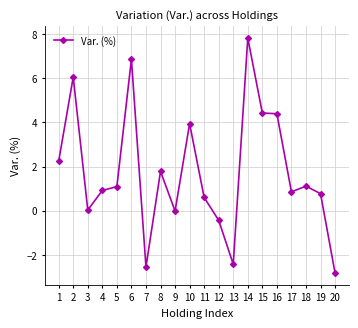

Read the value at 10.

3.9